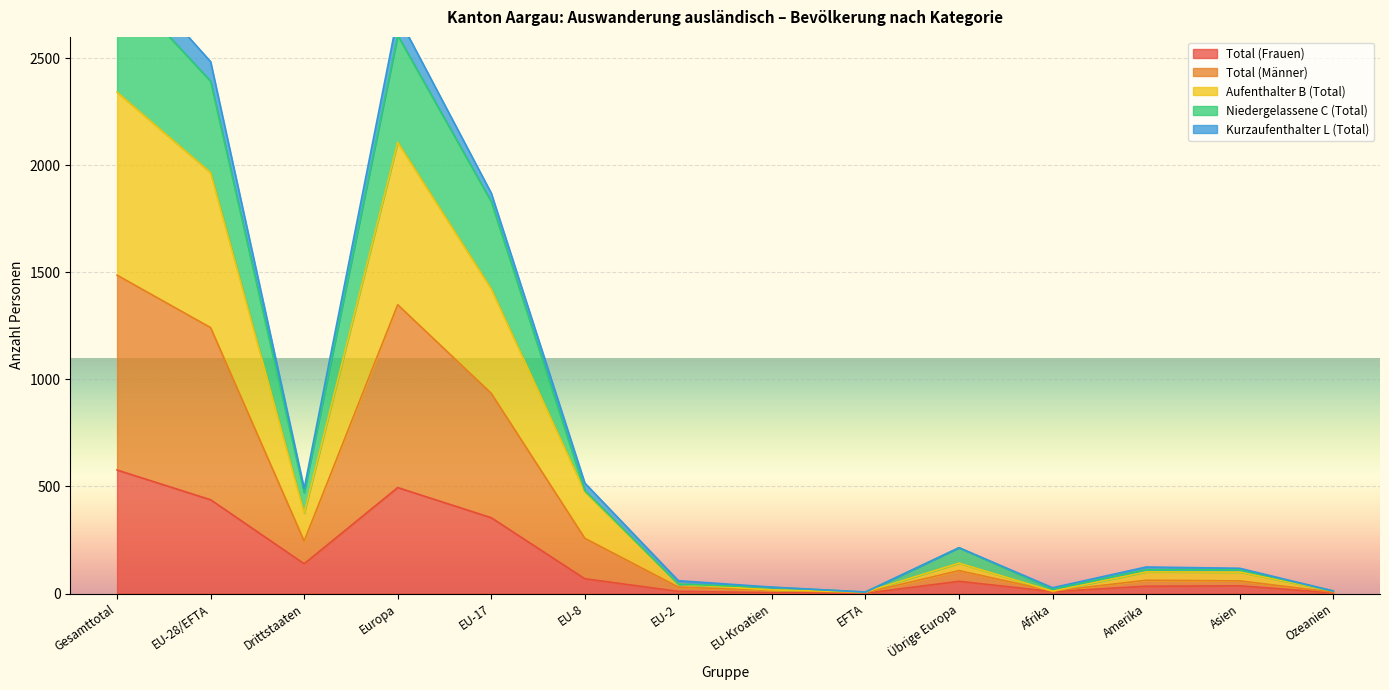

Which label corresponds to the smallest value in the chart?

EFTA